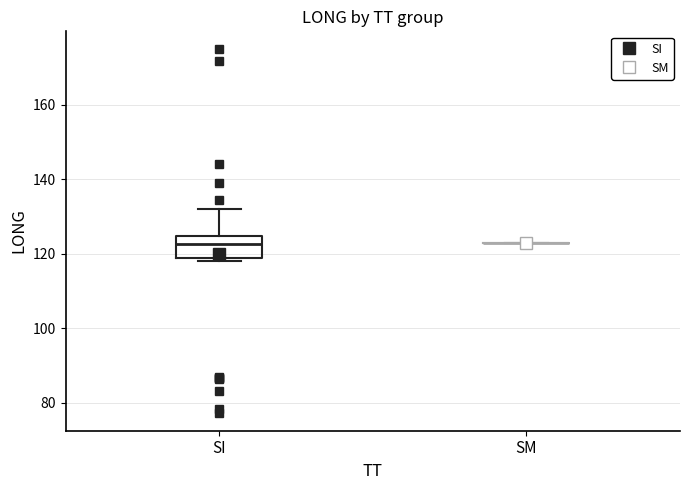

Where does the upper whisker of the box for SI end on the y-axis? The values are not printed on the chart, so give them approximately, as read against the axis.

132